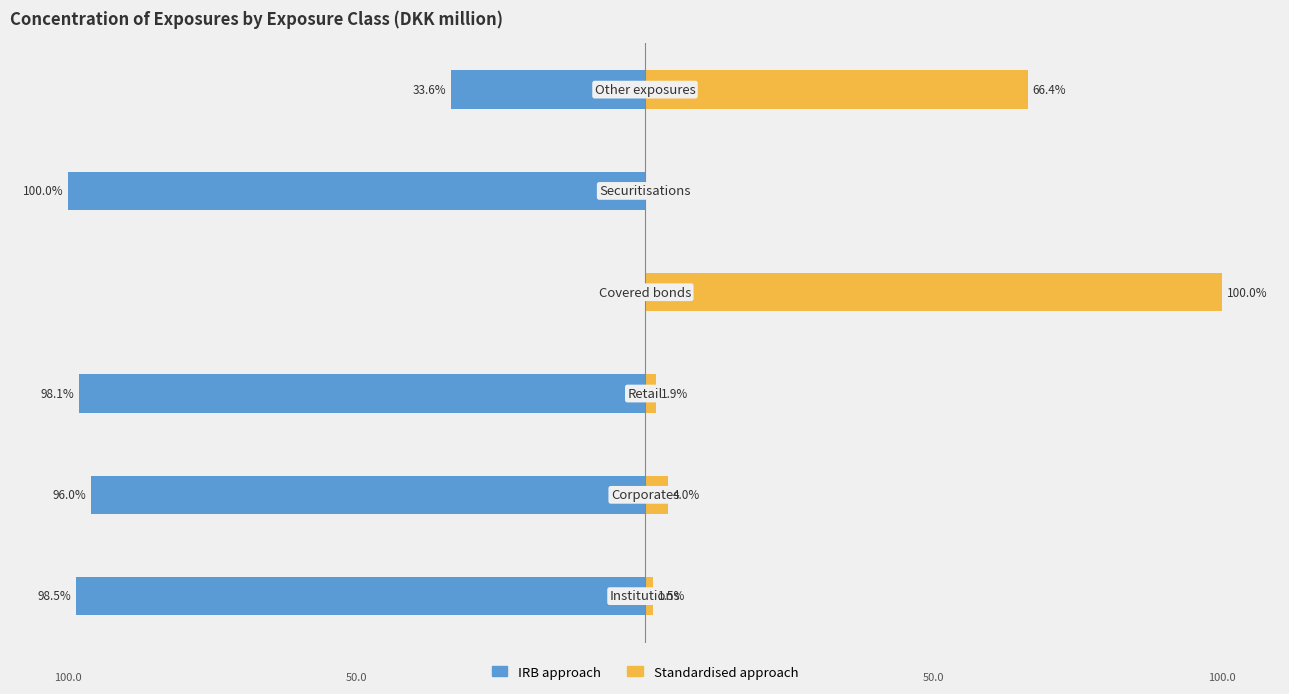

What are all the series names shown in the legend?

IRB approach, Standardised approach